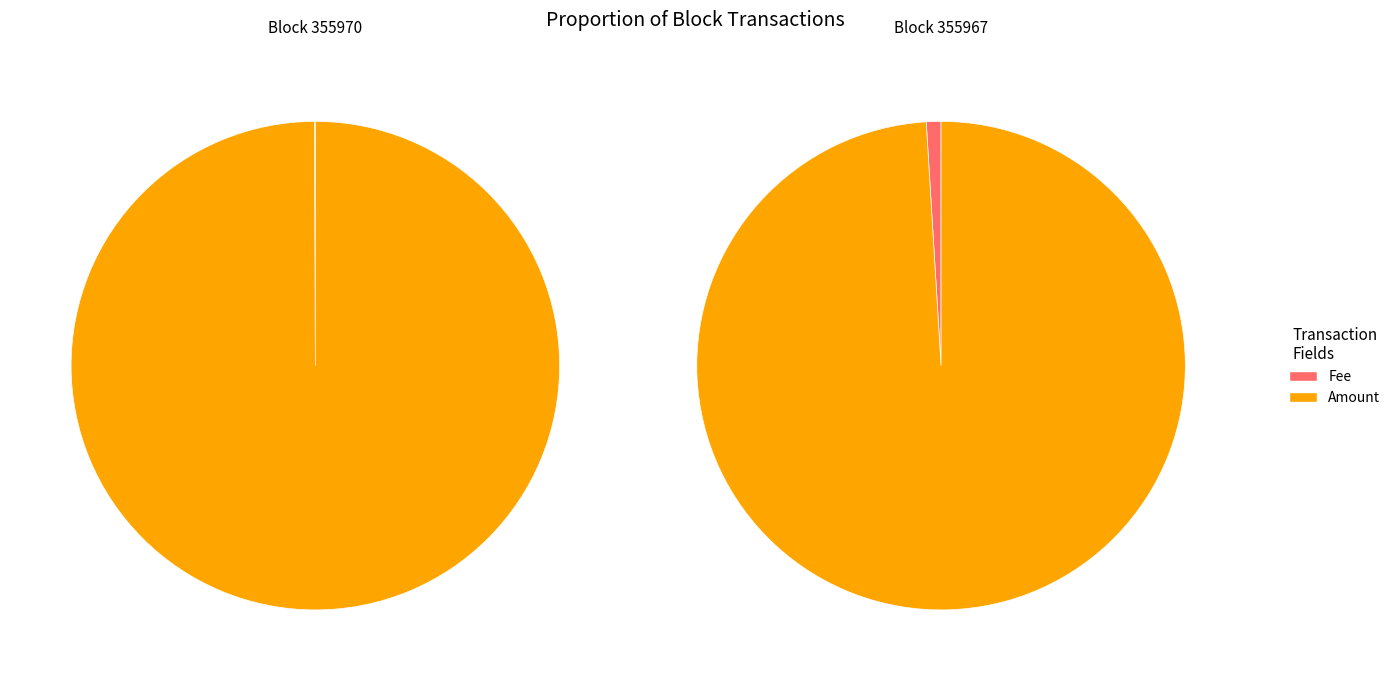

Is the sum of 355970 and 355967 greater than half?

Yes